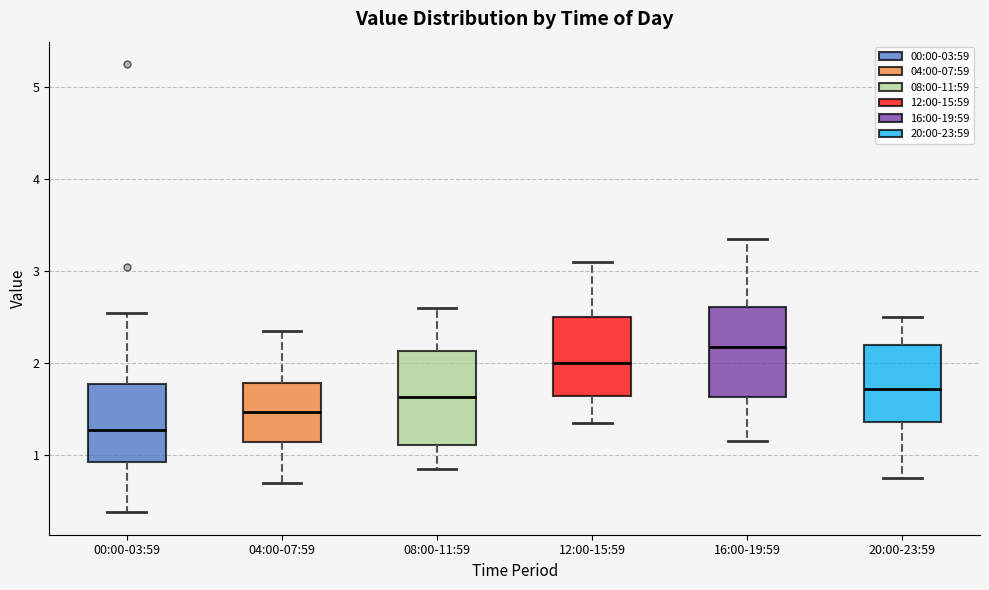

Which box has the lowest median line?

00:00-03:59